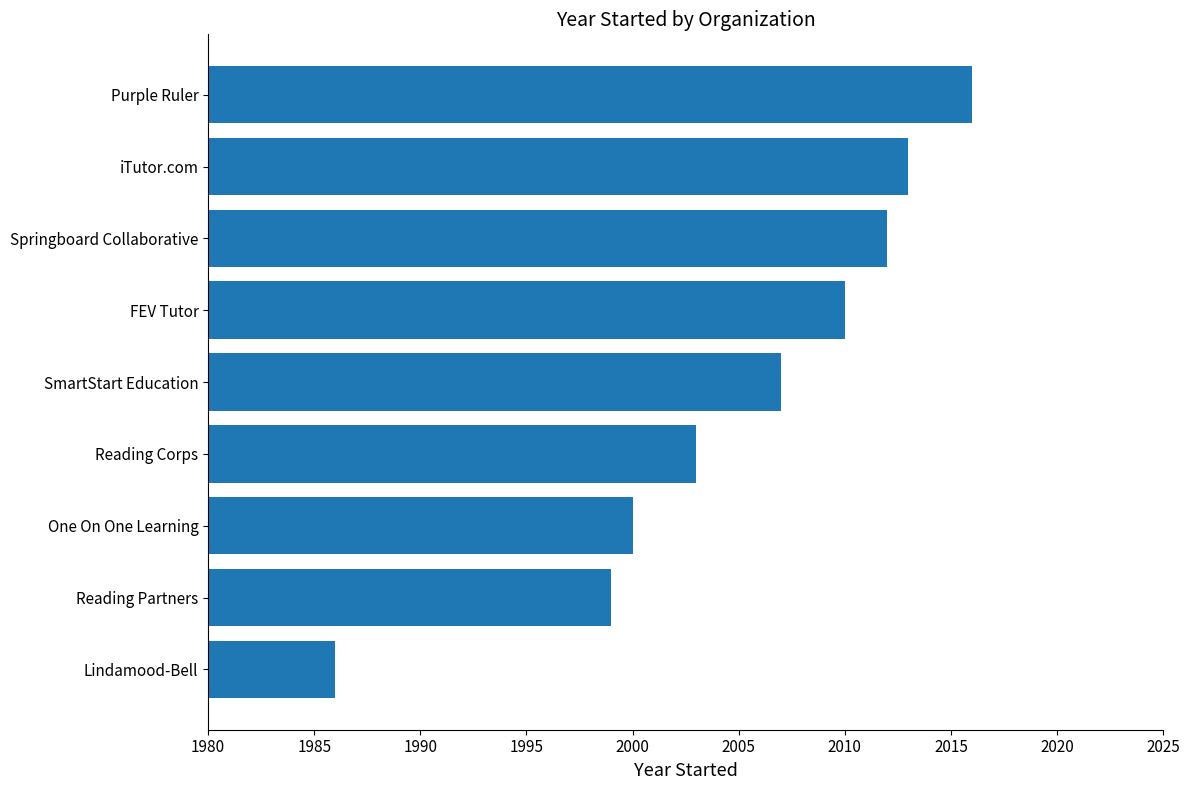

How many data points does each series have?

9